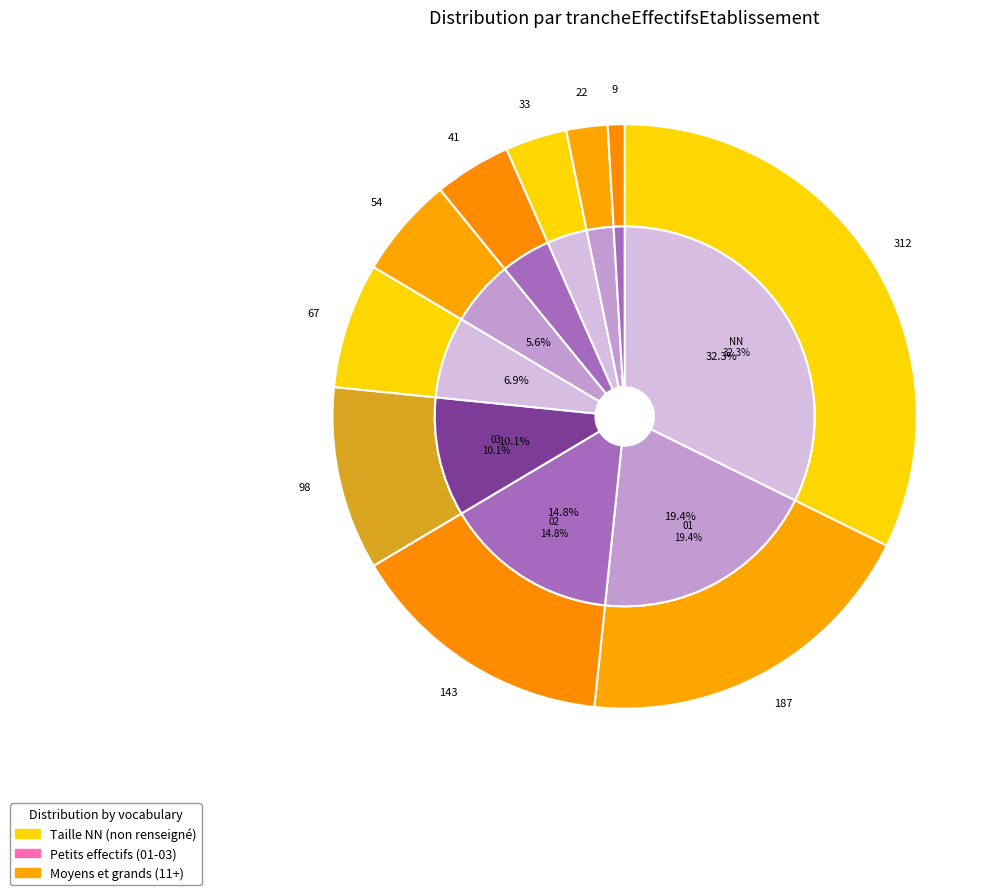

Is it true that 32 is 15% of the pie?

False